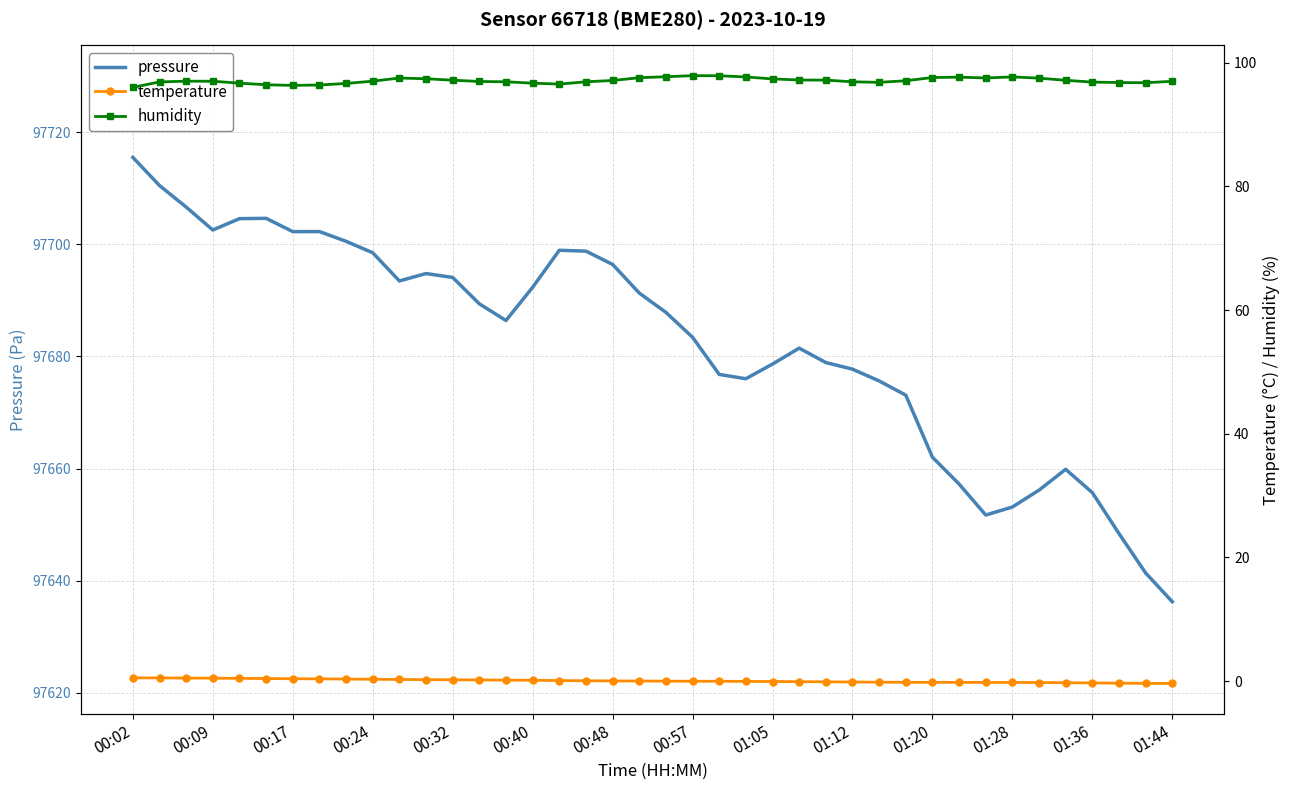

The pressure series shows 97696.4 at 00:48. True or false?

True